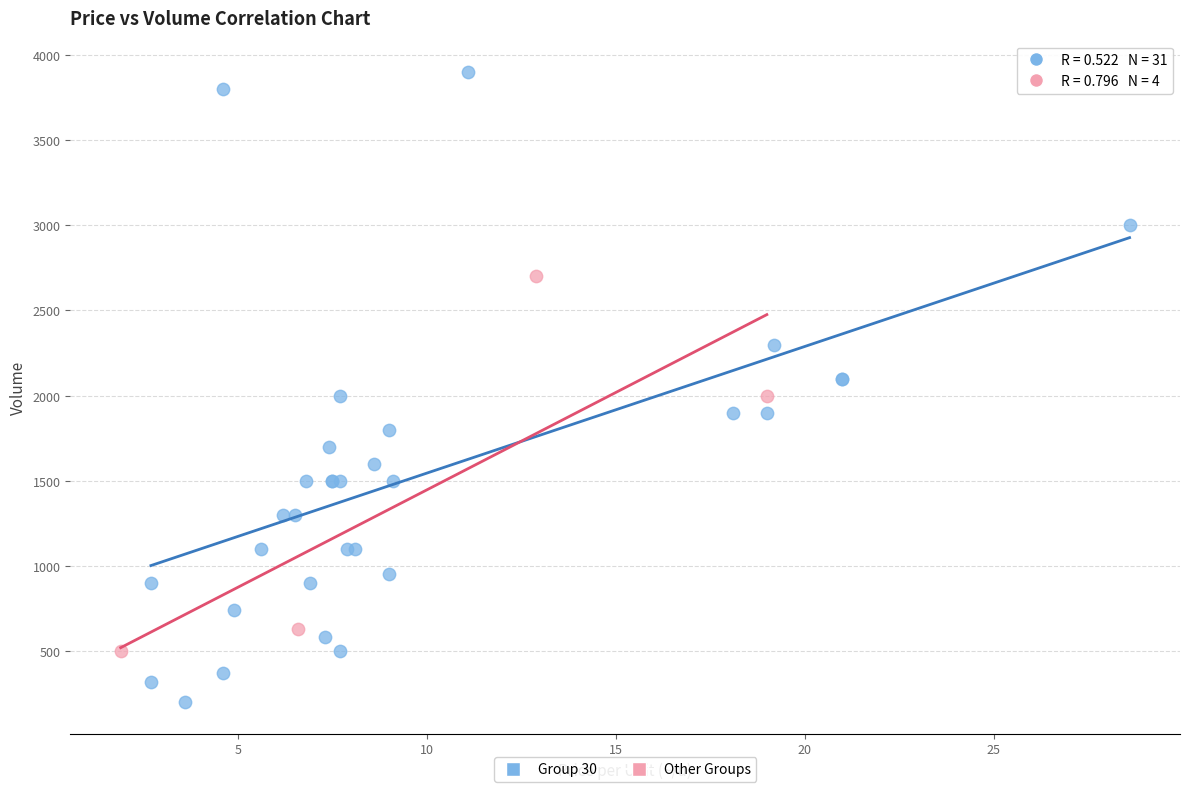

Which series reaches the minimum Y coordinate?

Group 30